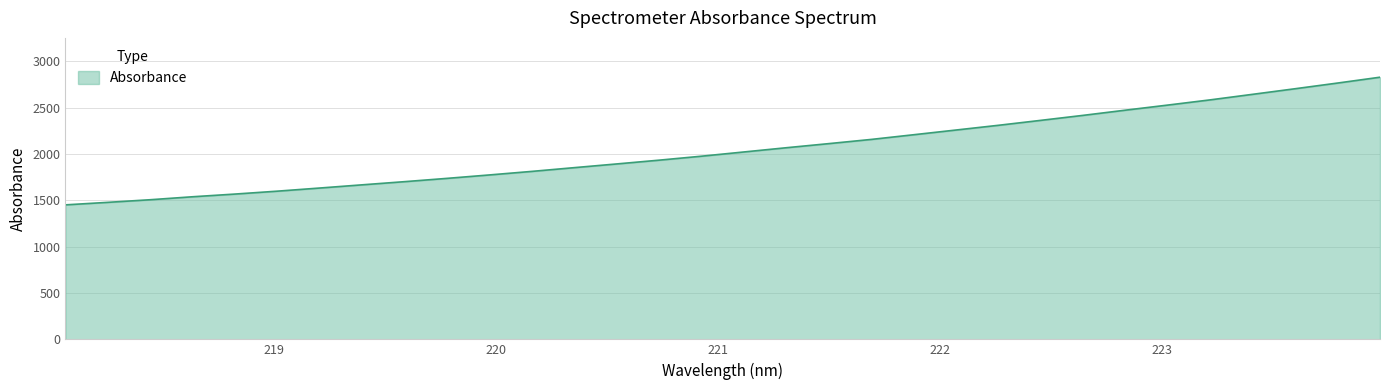

What is the maximum value shown in the chart?

2828.2